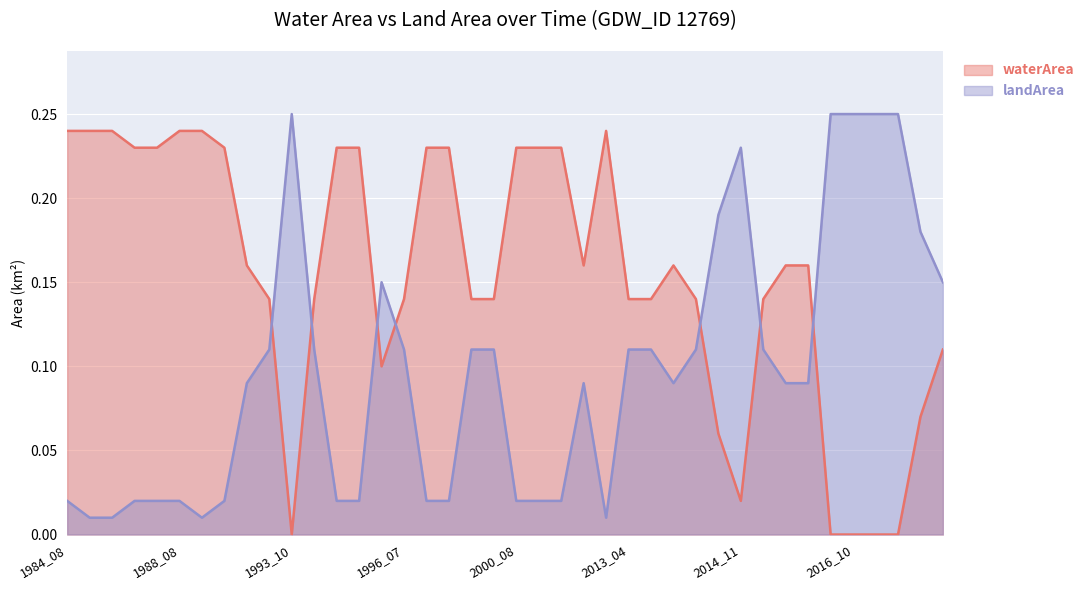

Which series has the largest total across all categories?

waterArea